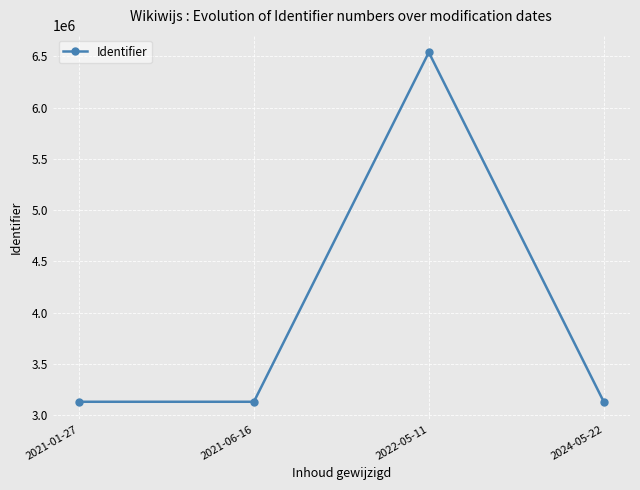

At which category does the data reach its first local peak?

2022-05-11